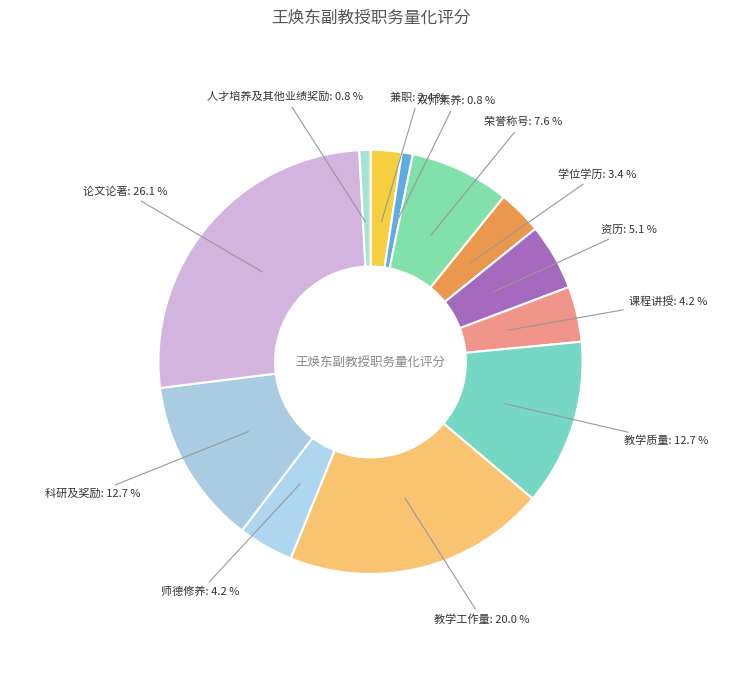

How many segments does this pie chart have?

12